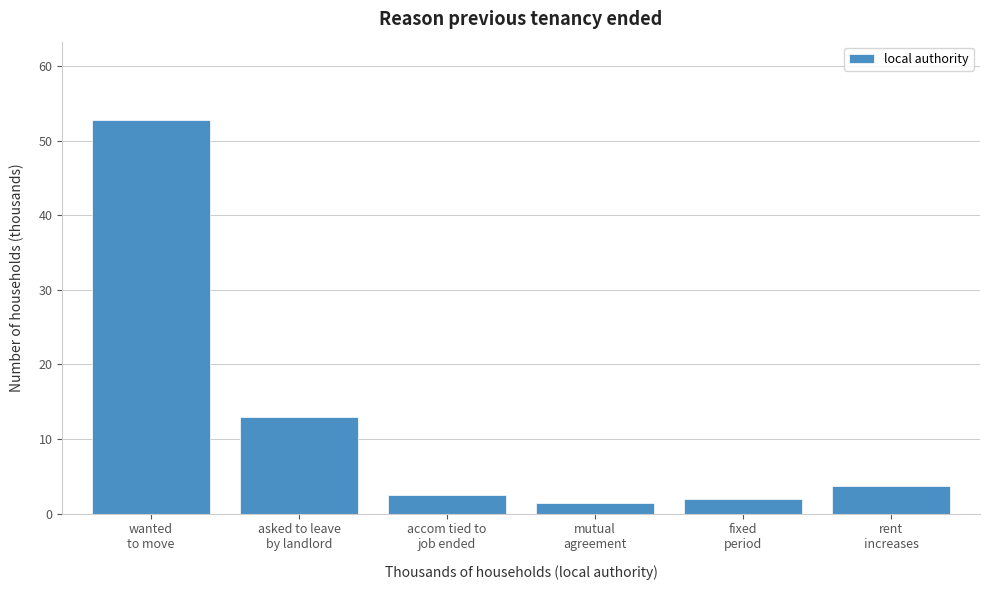

Reading right to left, what are all the values shown in this chart?

3.8	2.0	1.4	2.5	12.9	52.7